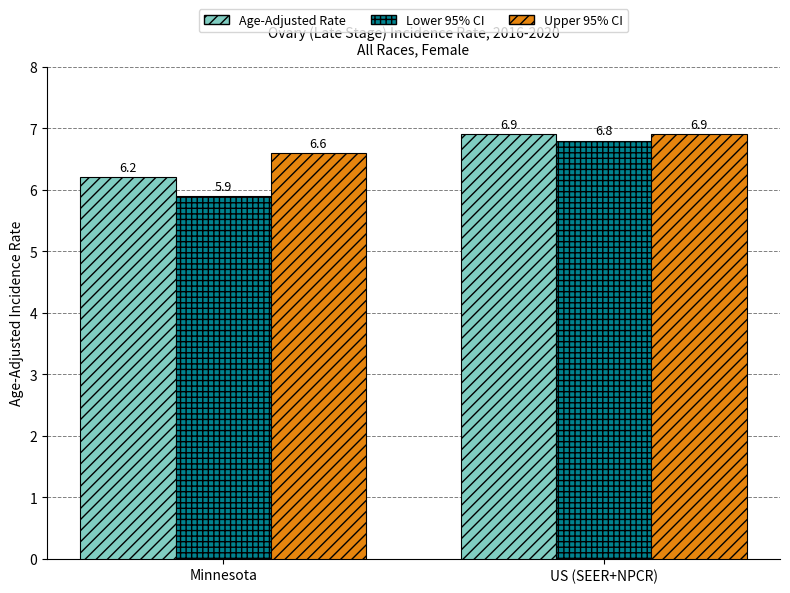

What are all the series names shown in the legend?

Age-Adjusted Rate, Lower 95% CI, Upper 95% CI